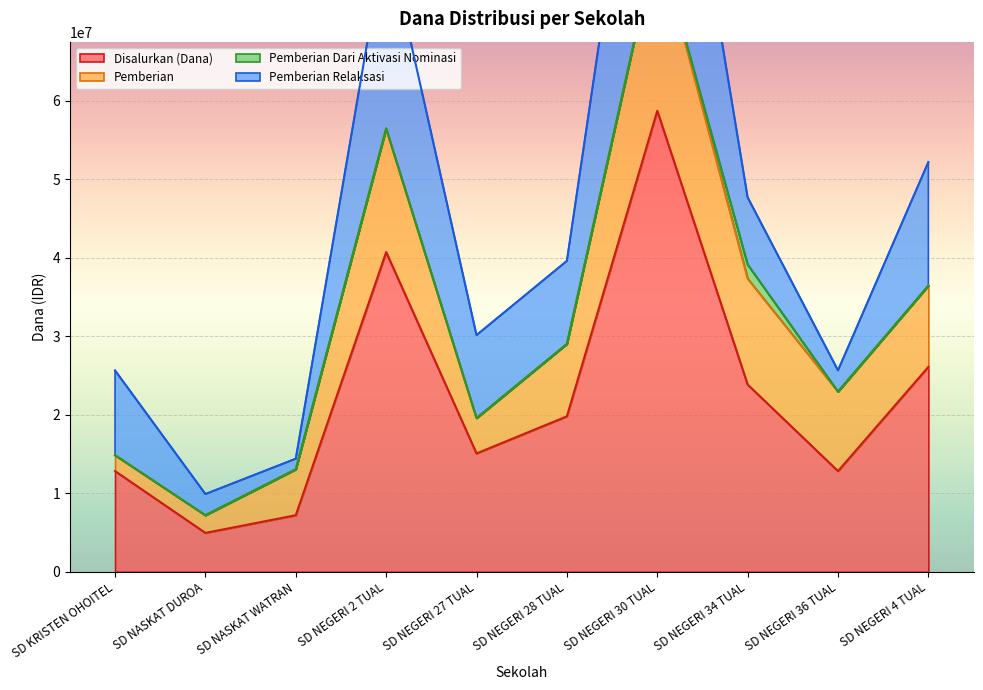

True or false: Pemberian Dari Aktivasi Nominasi and Pemberian Relaksasi intersect in this chart.

False